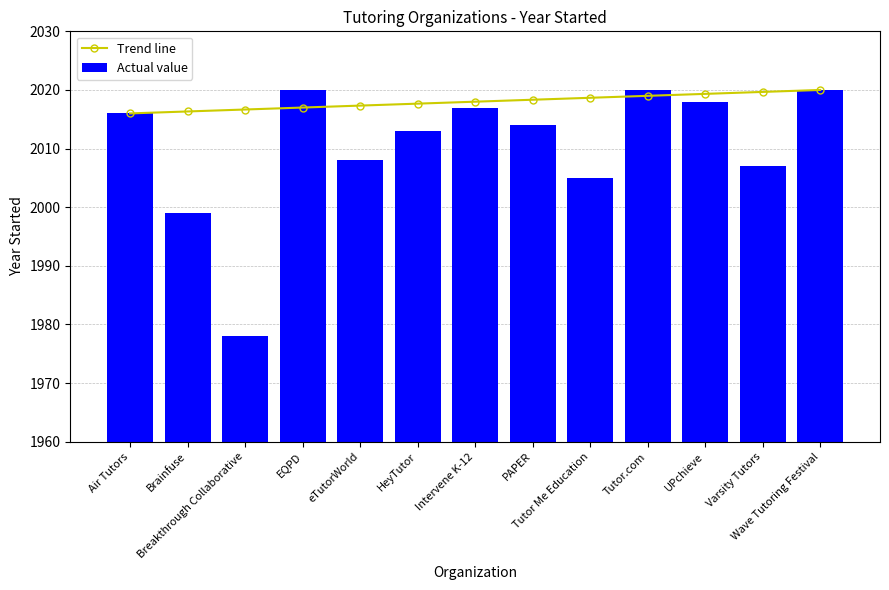

At which category does the chart reach its peak across all series?

Wave Tutoring Festival